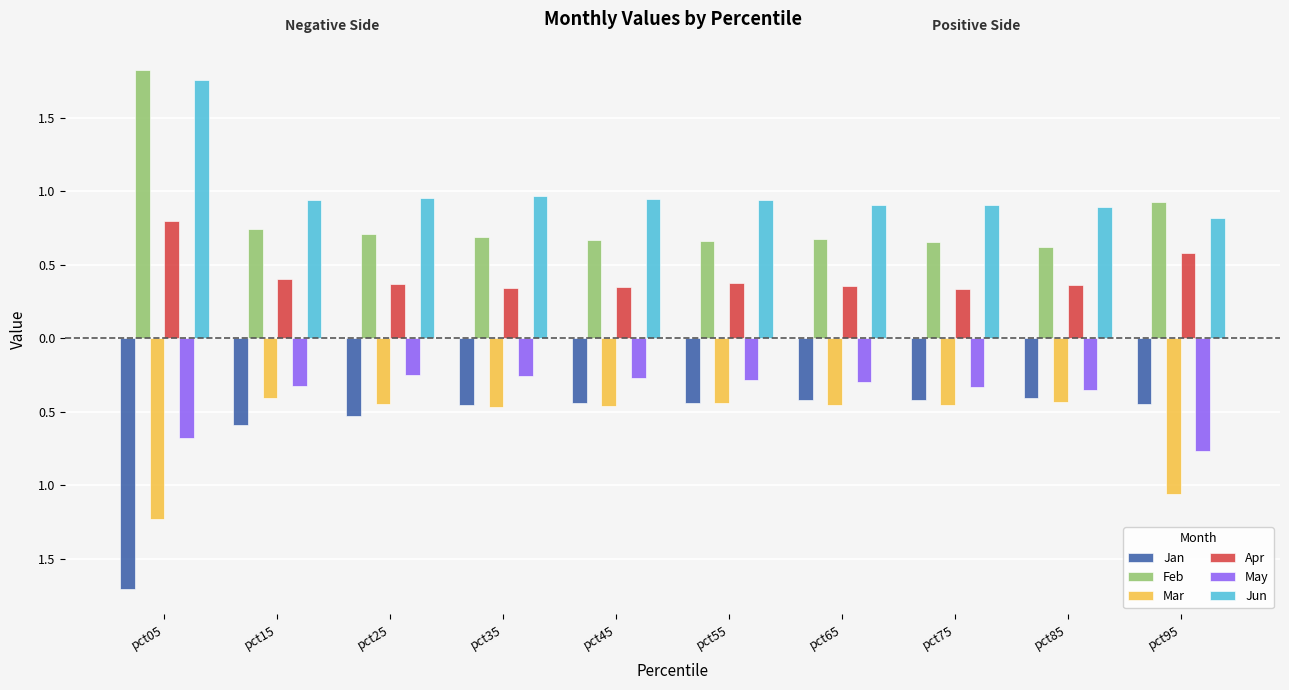

What is the maximum value shown in the chart?

1.8